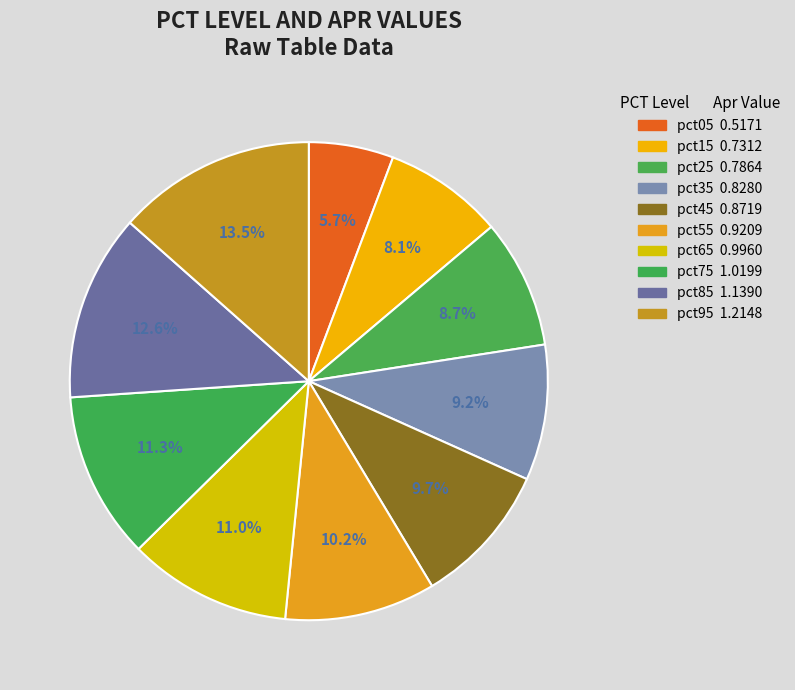

Count the number of slices in the pie.

10